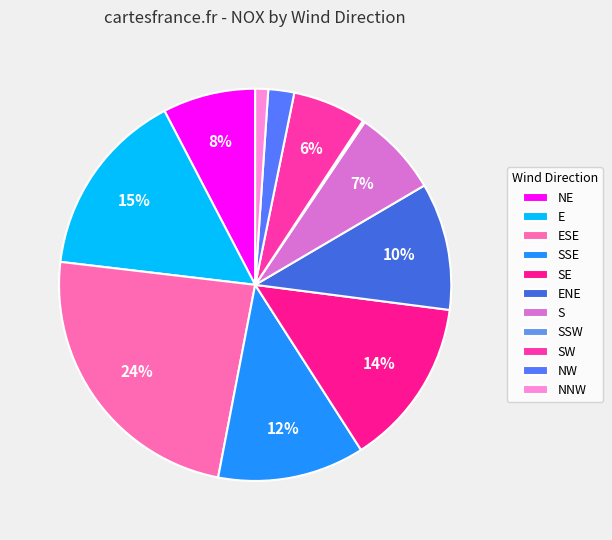

To the nearest percent, what is the difference between the largest and smallest slice percentages?

24%